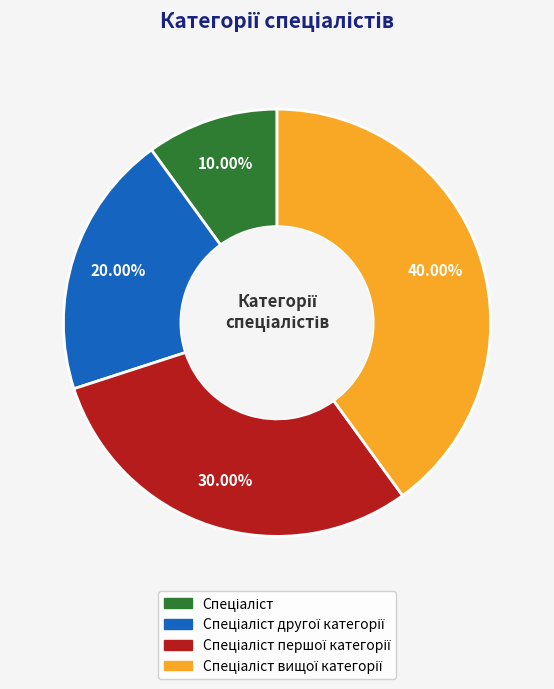

Does any single category account for the majority?

No